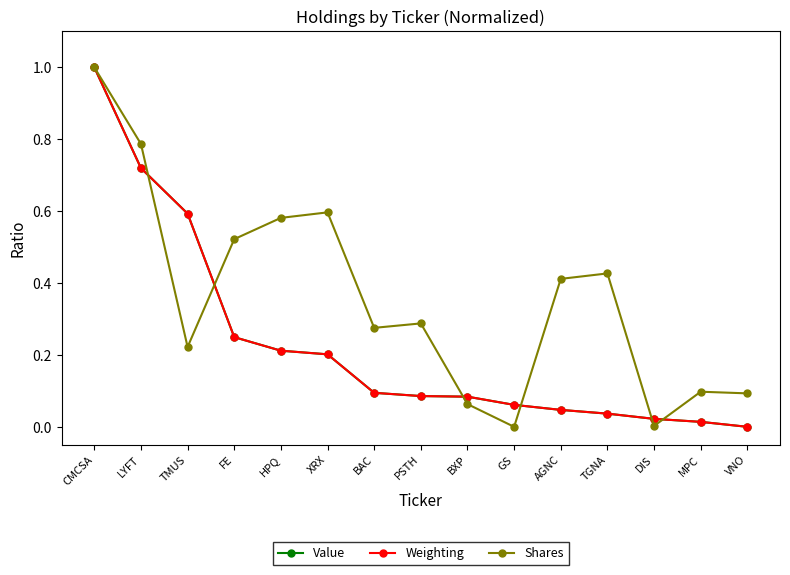

What is the label of the 9th point from the right?

BAC